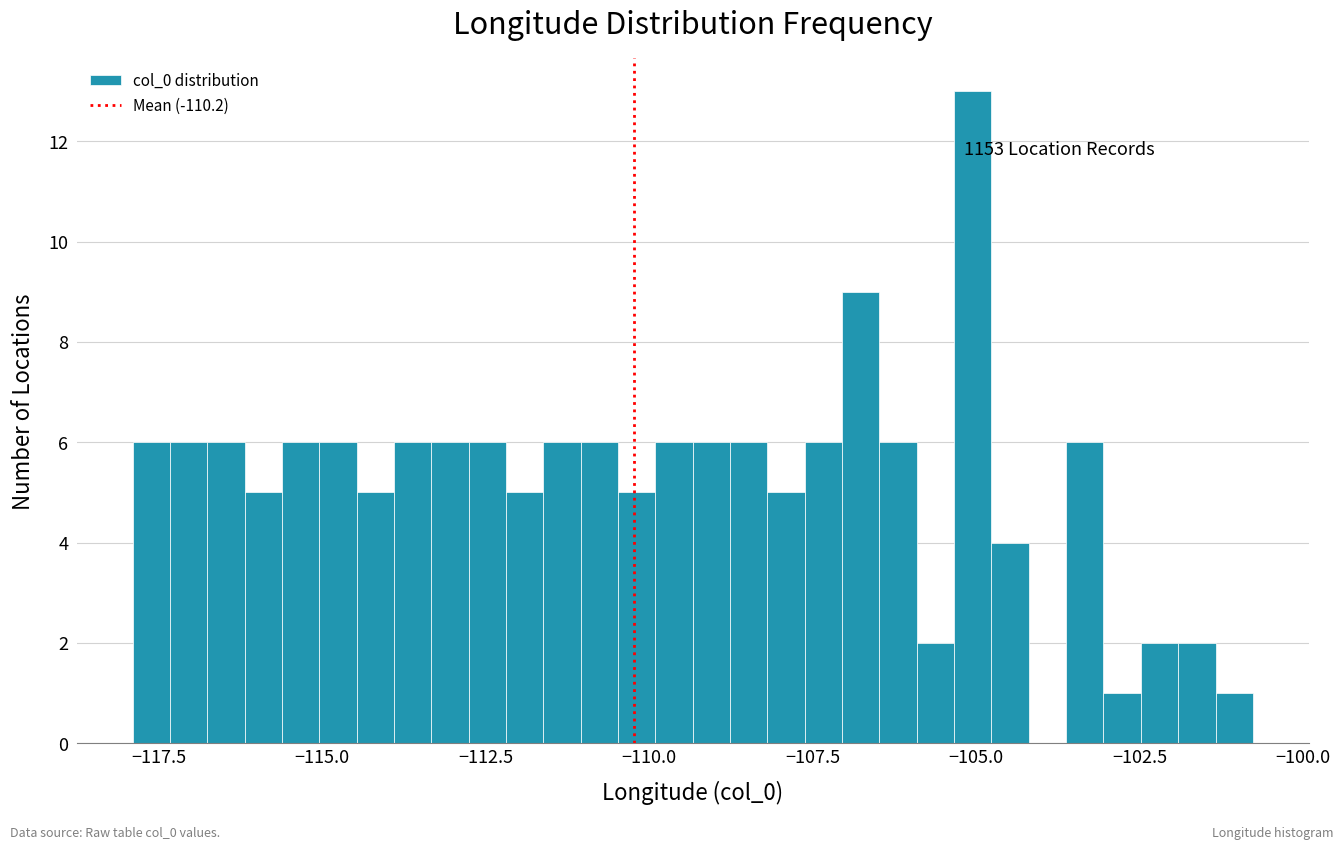

Around what value on the x-axis is the tallest bar? Give the approximate position of its centre, as read against the axis.

-105.0